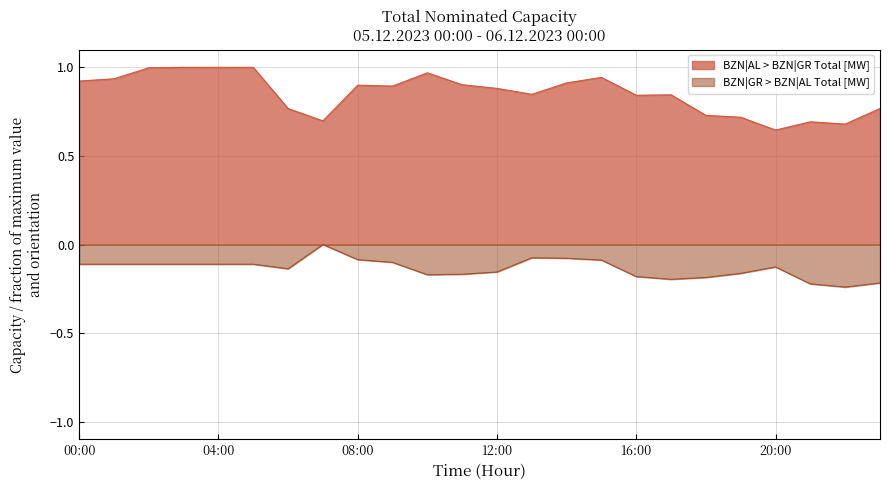

Where is BZN|AL > BZN|GR Total [MW] nearest to the value 0?

20:00